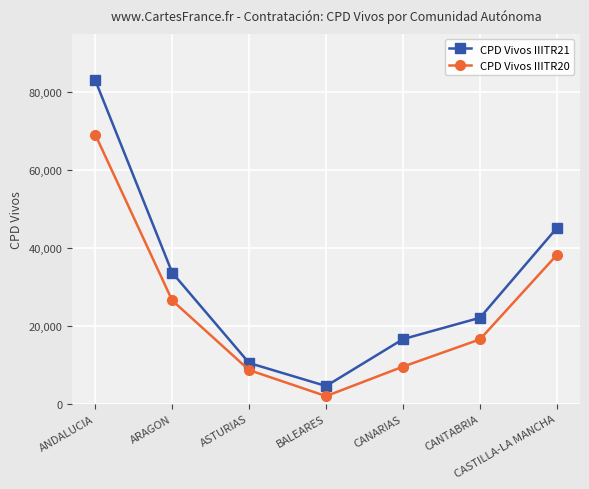

Count the number of data series in this chart.

2